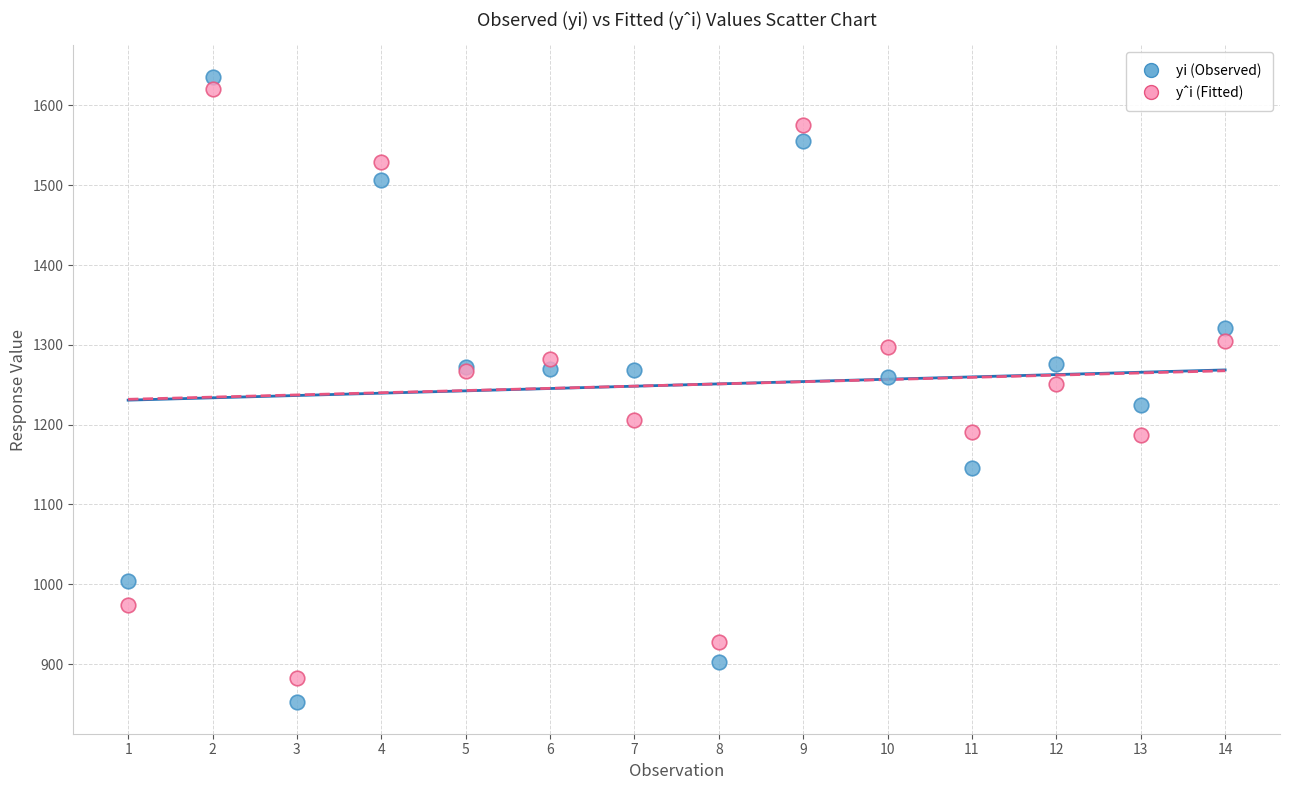

What is the X range (max minus min) for the scatter plot?

13.0